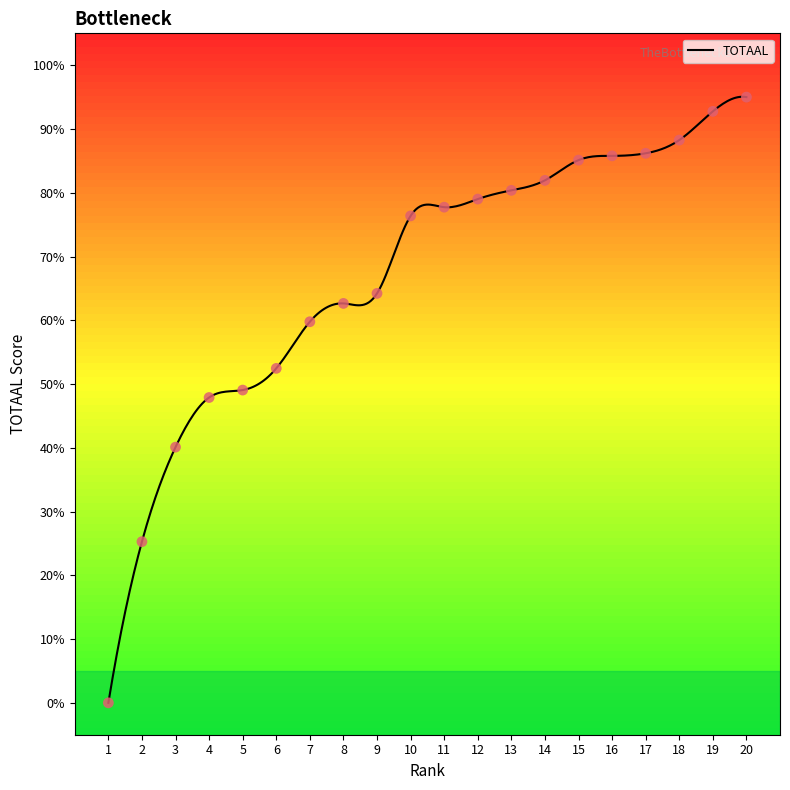

What is the change in value from 5 to 19?

+43.7